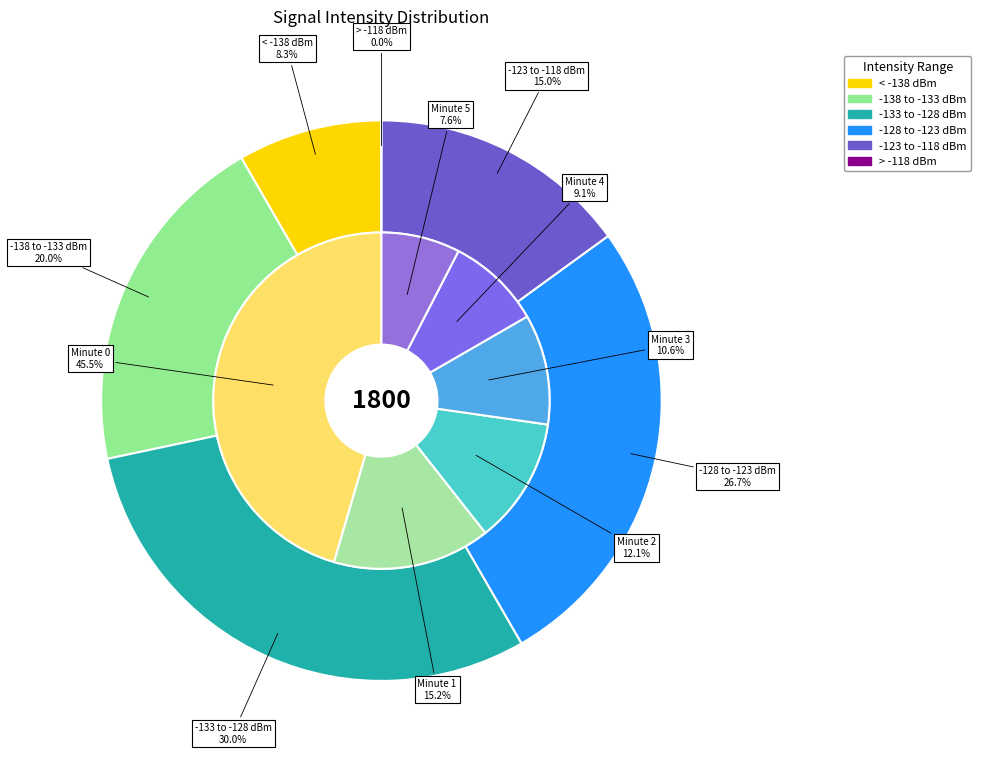

How many segments does this pie chart have?

4